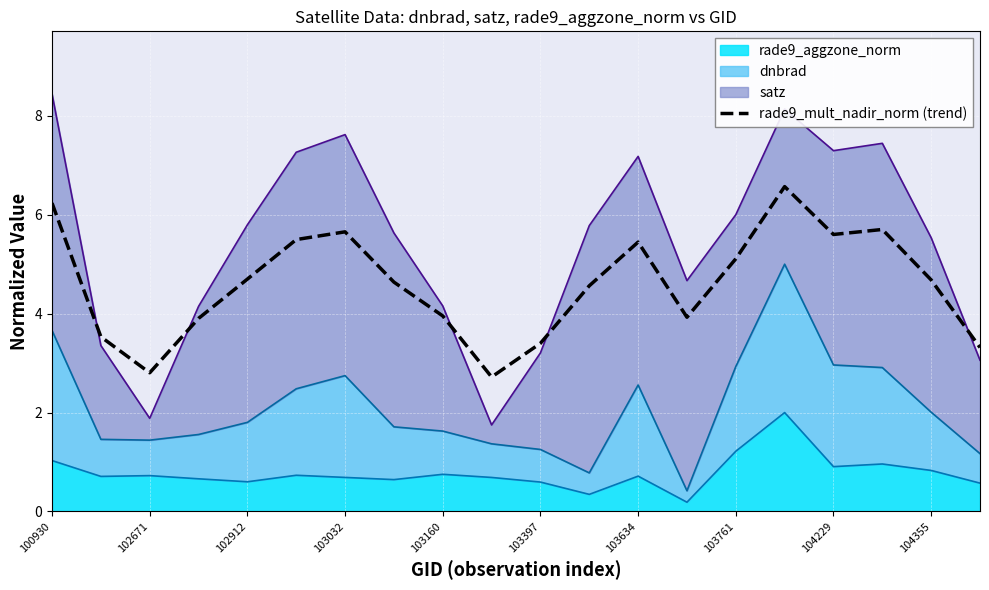

What is the difference between the second highest and minimum values?

3.5